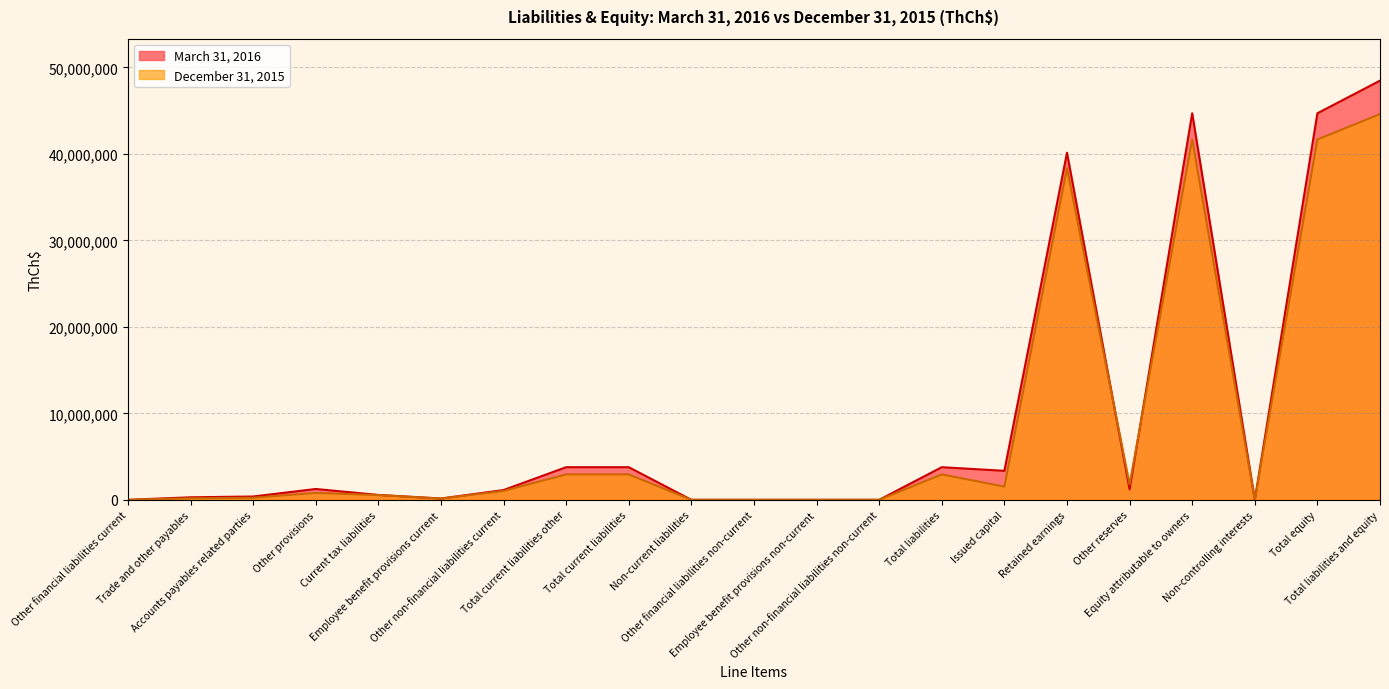

At which label does December 31, 2015 reach its peak?

Total liabilities and equity